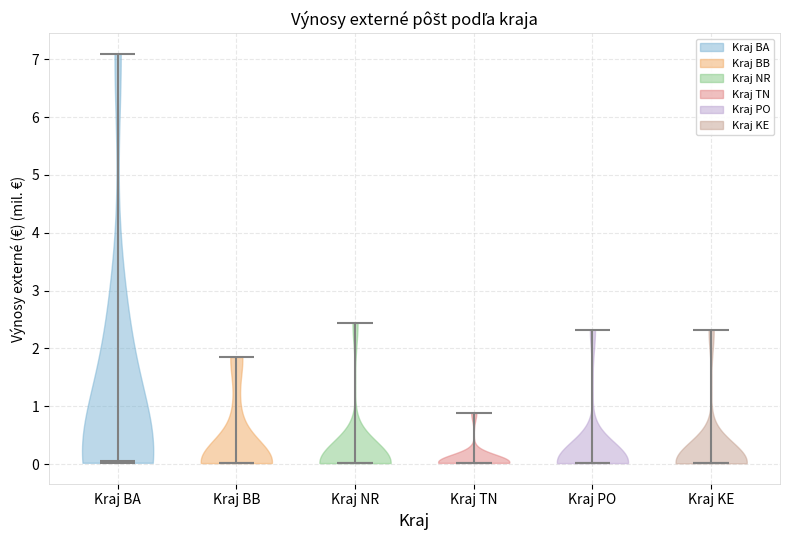

Reading left to right, read every violin against the y-axis: where its median line is, and the lowest and highest points it reaches. The values are not printed on the chart, so give them approximately, as read against the axis.

Kraj BA: median line 0.0, lowest point 0.0, highest point 7.1
Kraj BB: median line 0.0, lowest point 0.0, highest point 1.9
Kraj NR: median line 0.0, lowest point 0.0, highest point 2.4
Kraj TN: median line 0.0, lowest point 0.0, highest point 0.9
Kraj PO: median line 0.0, lowest point 0.0, highest point 2.3
Kraj KE: median line 0.0, lowest point 0.0, highest point 2.3